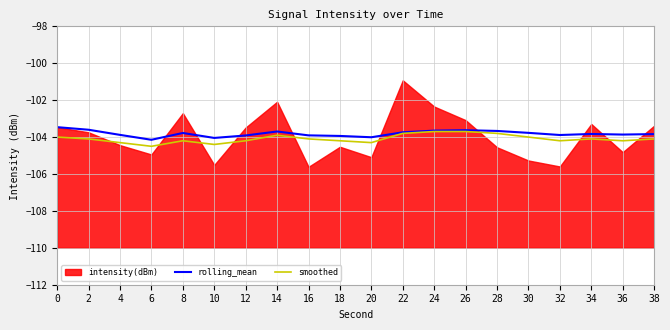

True or false: rolling_mean has a value of -103.7 at 24.

True